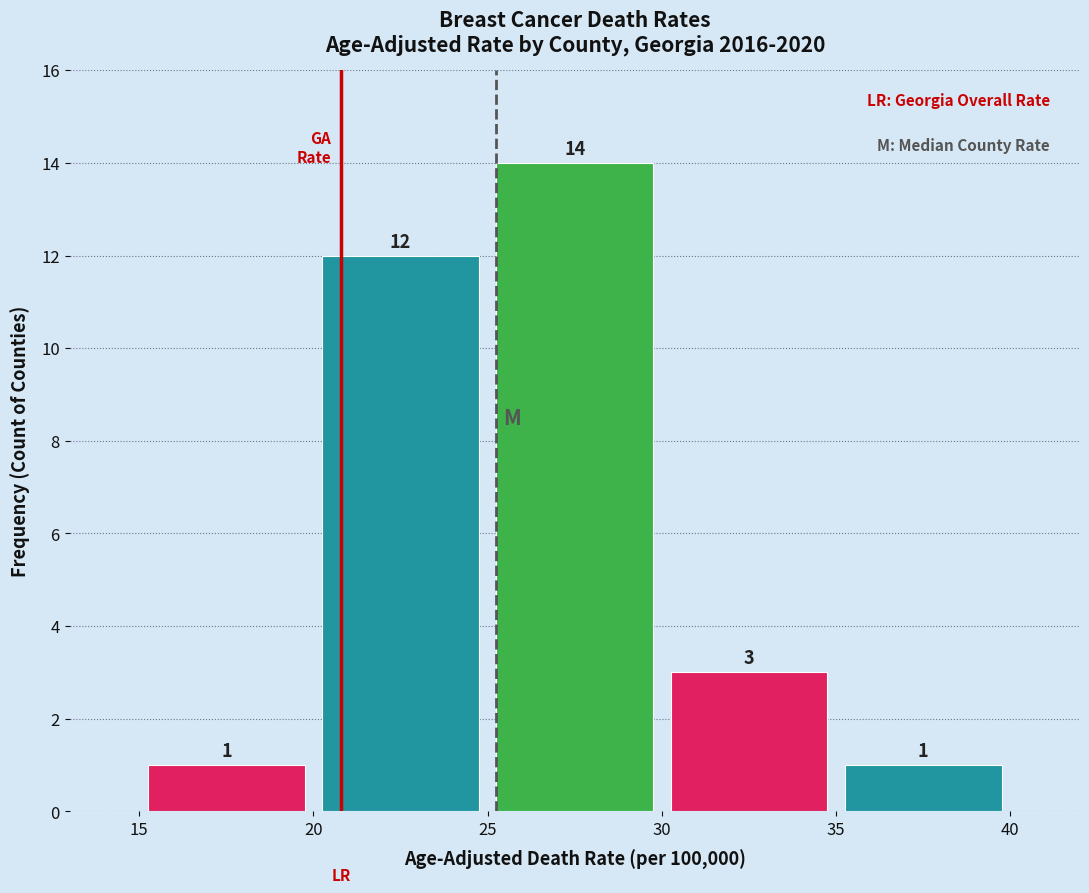

Which range on the x-axis has the tallest bar?

25 to 30